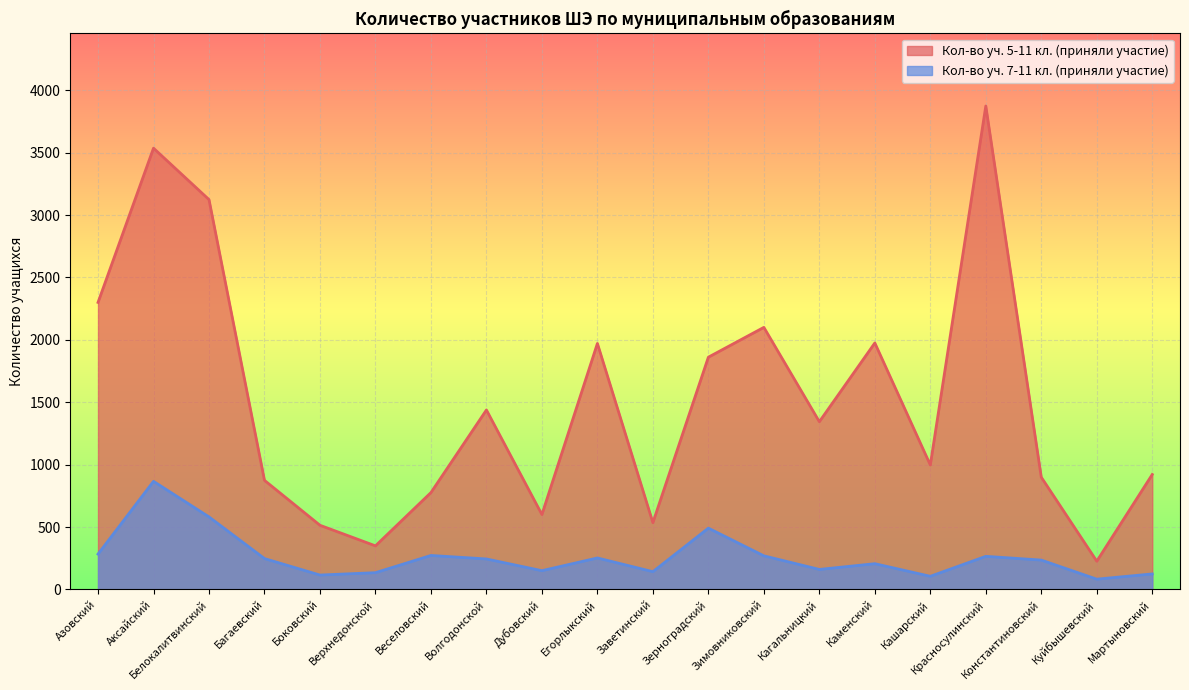

How many categories are shown in the chart?

20